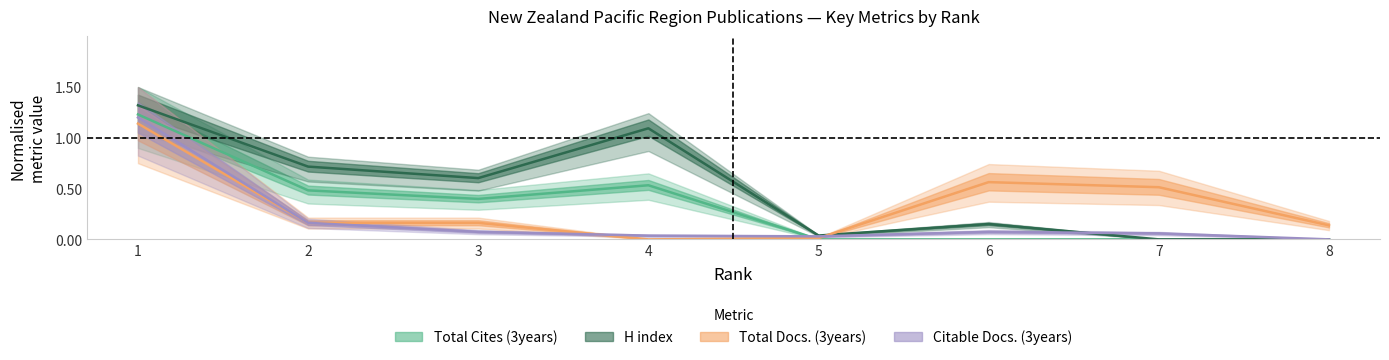

What are all the series names shown in the legend?

H index, Total Docs. (3years), Total Cites (3years), Citable Docs. (3years)